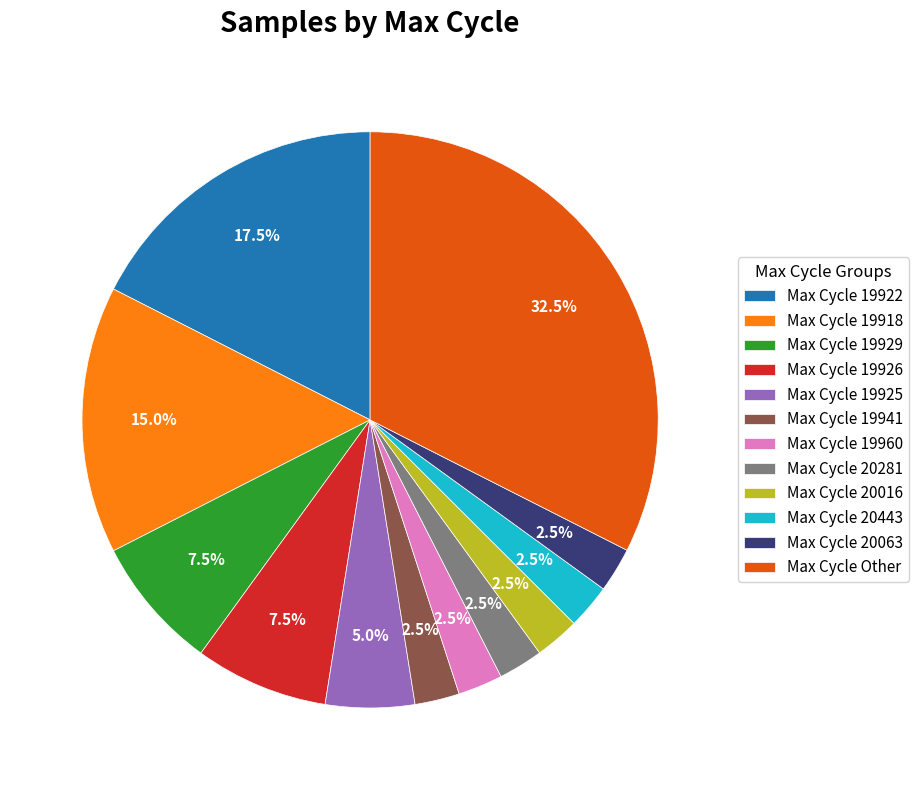

What percentage do Max Cycle 19941 and Max Cycle 19960 together represent?

5.0%